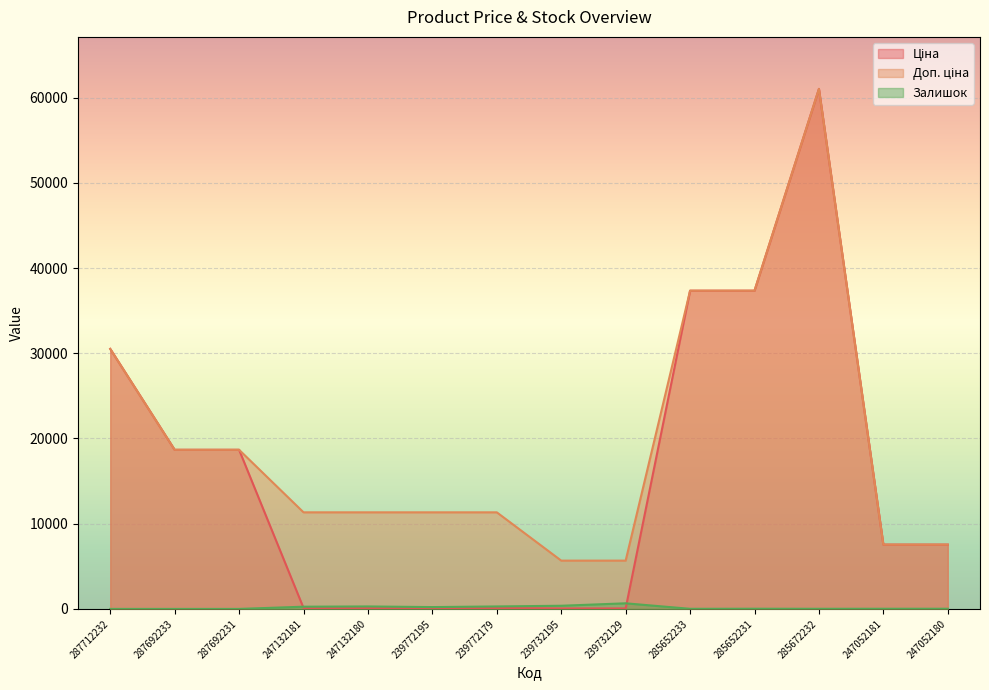

Reading left to right, list all the values displayed in this chart.

Ціна: 287712232=30512.3	287692233=18671.5	287692231=18671.5	247132181=113.3	247132180=113.3	239772195=113.3	239772179=113.3	239732195=56.7	239732129=56.7	285652233=37343.0	285652231=37343.0	285672232=61024.7	247052181=7545.9	247052180=7545.9
Доп. ціна: 287712232=30512.3	287692233=18671.5	287692231=18671.5	247132181=11334.0	247132180=11334.0	239772195=11334.0	239772179=11334.0	239732195=5667.0	239732129=5667.0	285652233=37343.0	285652231=37343.0	285672232=61024.7	247052181=7545.9	247052180=7545.9
Залишок: 287712232=0.0	287692233=0.0	287692231=0.0	247132181=260.0	247132180=290.0	239772195=215.0	239772179=290.0	239732195=370.0	239732129=658.0	285652233=12.0	285652231=22.0	285672232=15.0	247052181=19.0	247052180=21.0